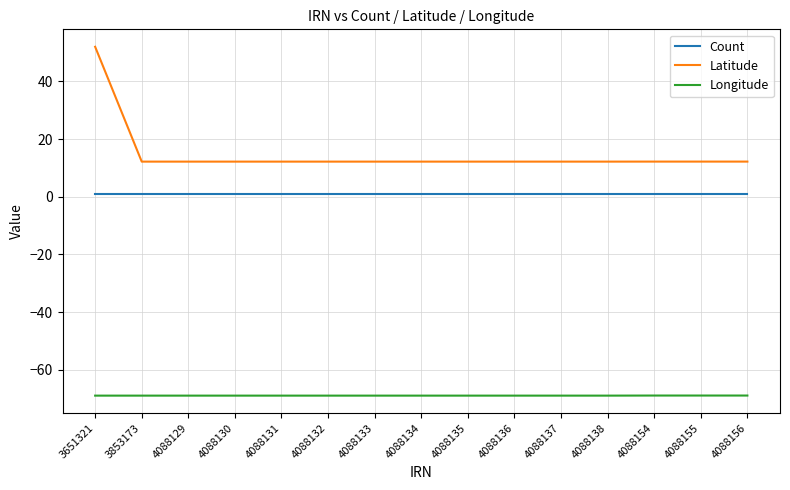

True or false: Count and Latitude intersect in this chart.

False